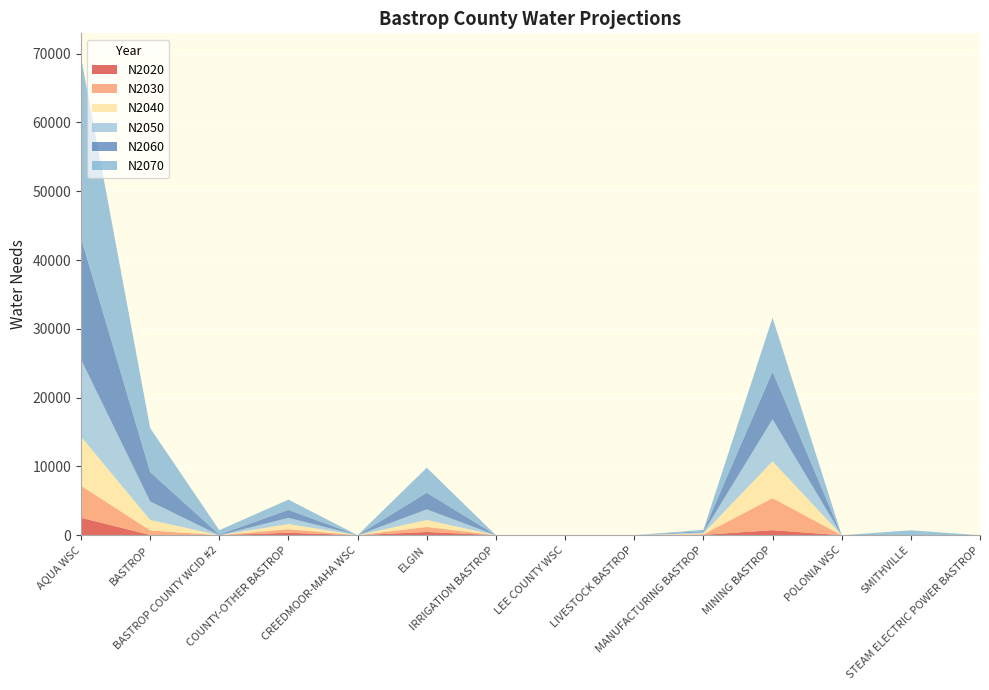

Reading right to left, extract all data points from this chart.

N2020: 0	0	0	732	55	0	0	0	472	0	361	0	30	2534
N2030: 0	0	0	4662	87	0	0	0	732	0	519	0	671	4656
N2040: 0	0	0	5347	120	0	0	0	1013	0	739	0	1519	7145
N2050: 0	0	0	6110	151	0	0	0	1533	0	907	0	2685	11210
N2060: 0	0	0	6932	174	0	0	0	2432	0	1158	93	4274	17667
N2070: 0	721	0	7843	199	0	0	0	3631	0	1490	644	6390	26269